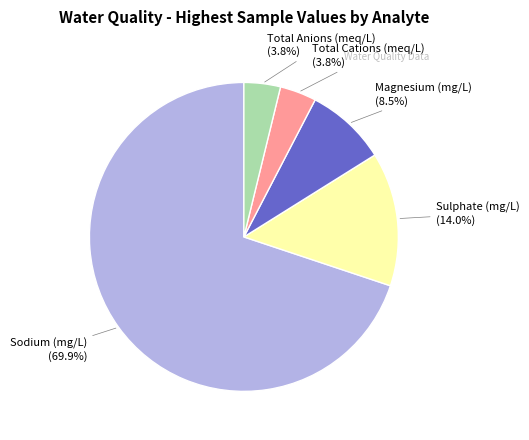

Do Total Cations (meq/L) and Total Anions (meq/L) together represent more than half of the pie?

No